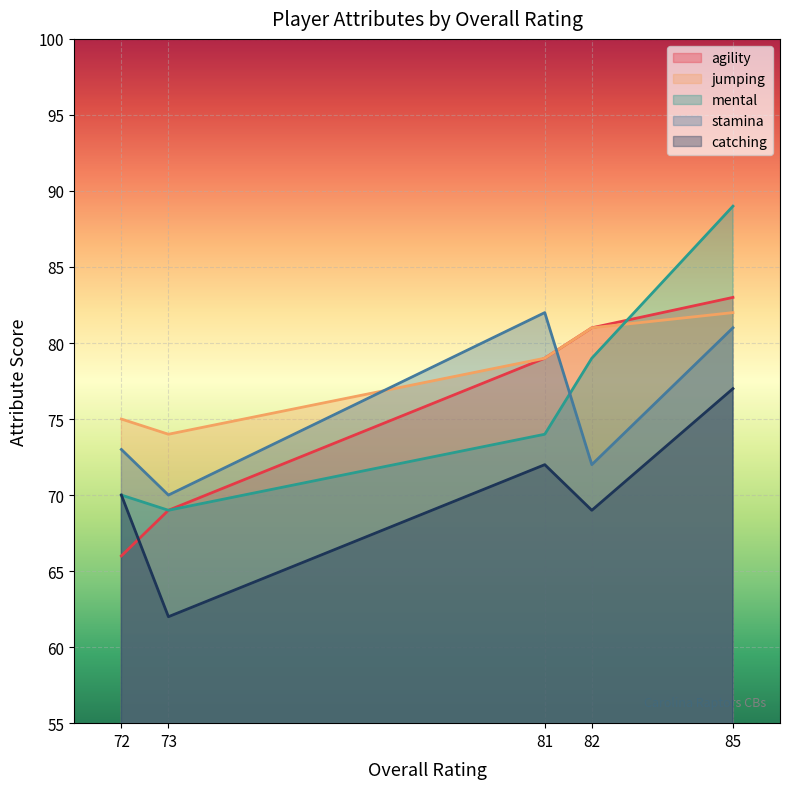

List the labels in order of agility value, largest first.

85, 82, 81, 73, 72